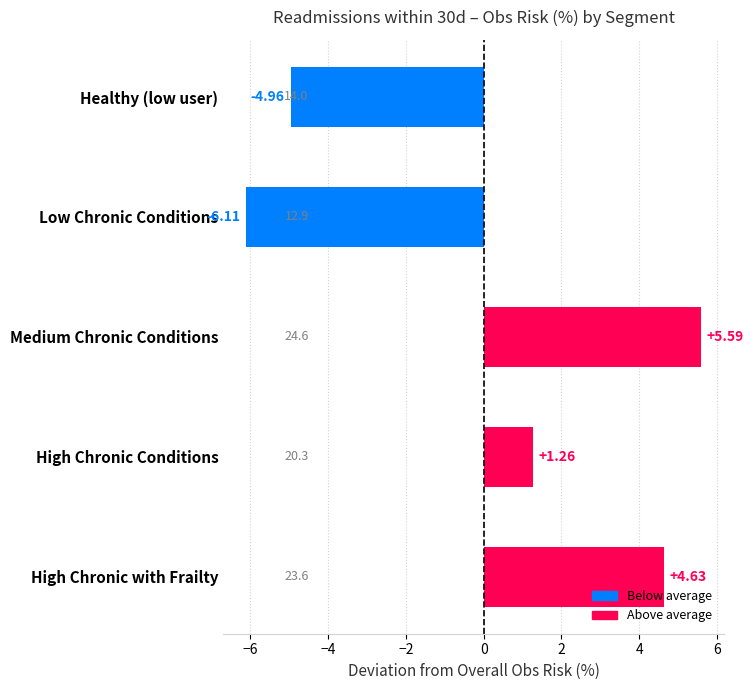

What is the sum of all values?

0.4